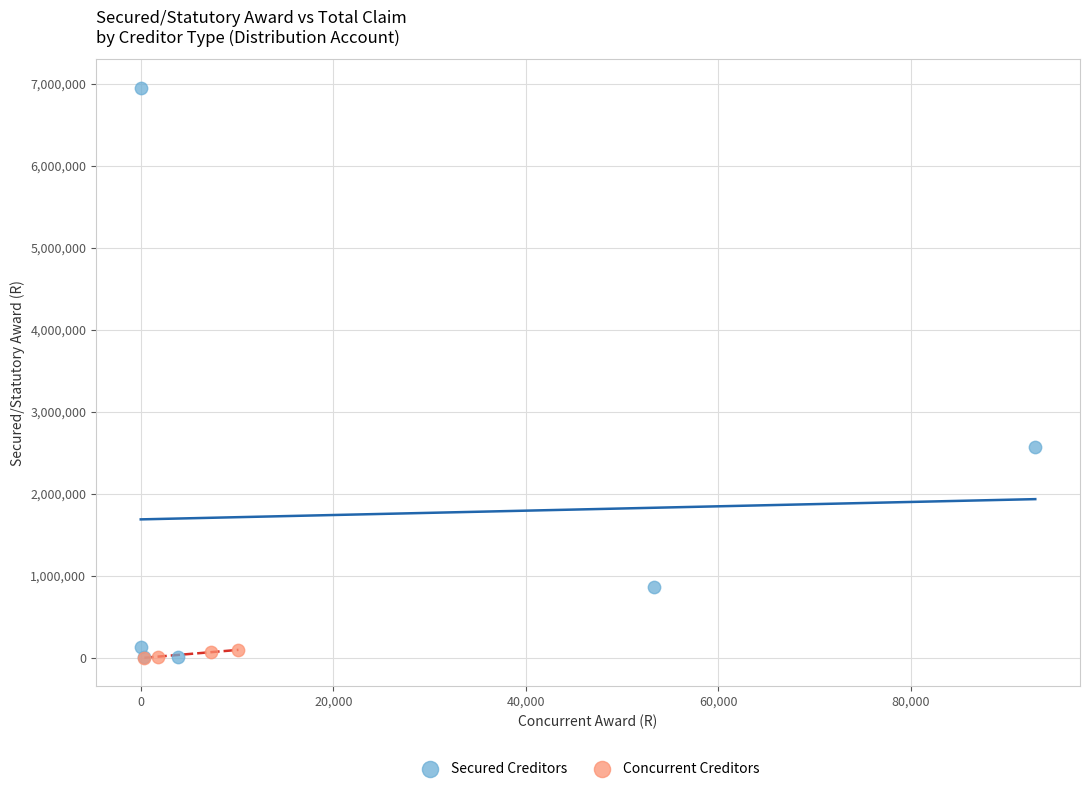

Which series reaches the maximum Y coordinate?

Secured Creditors